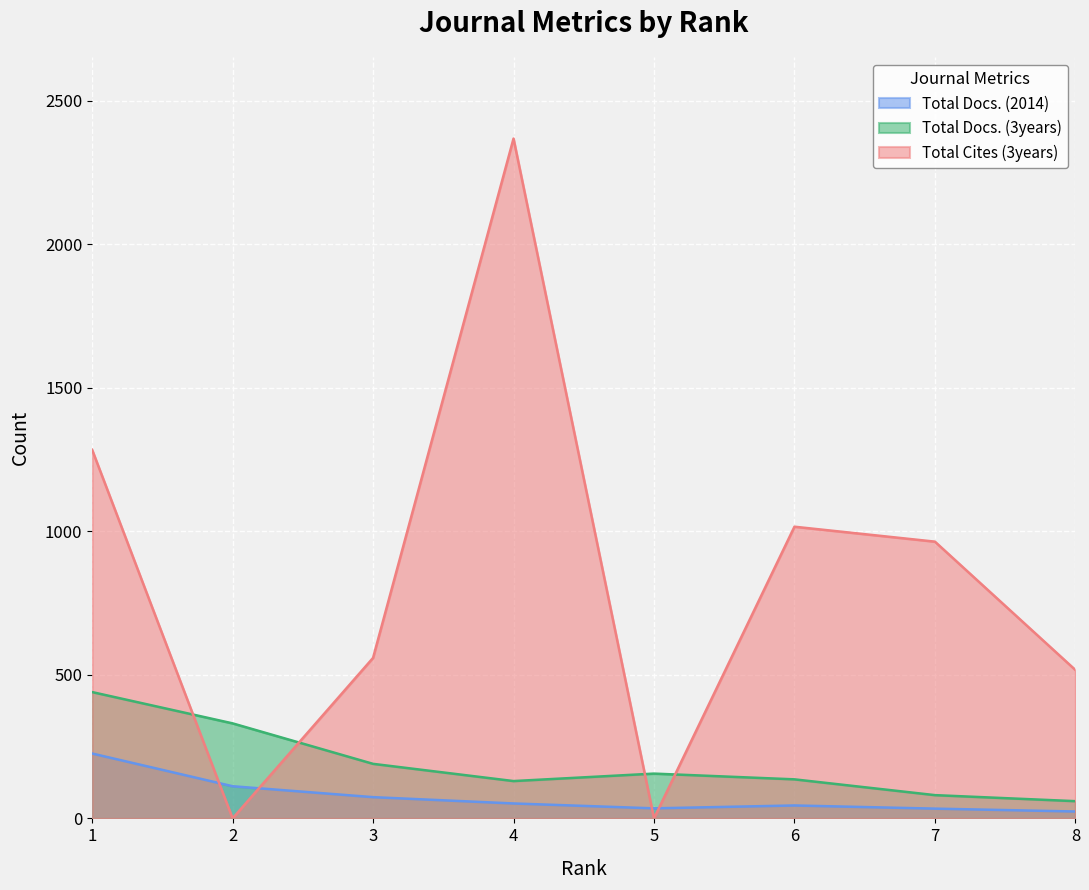

What is the sum of all Total Cites (3years) values?

6708